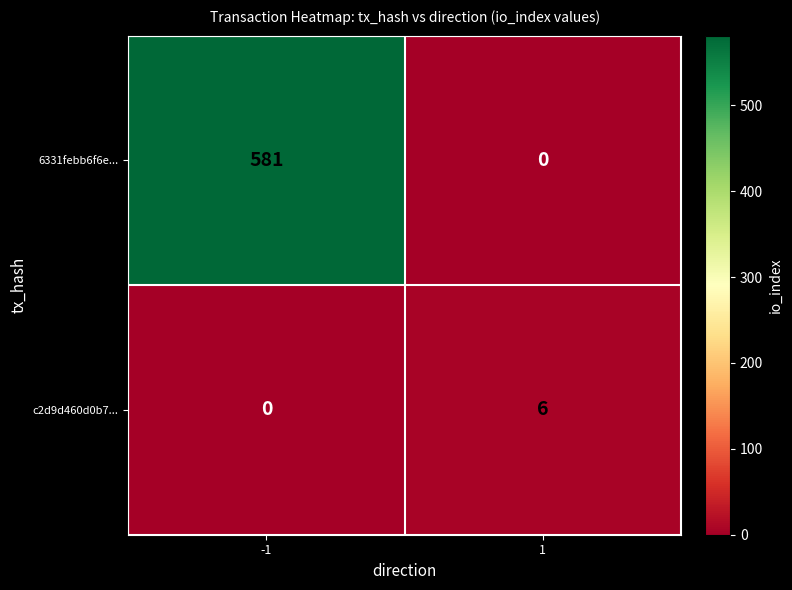

Which series has the largest total across all categories?

6331febb6f6e...